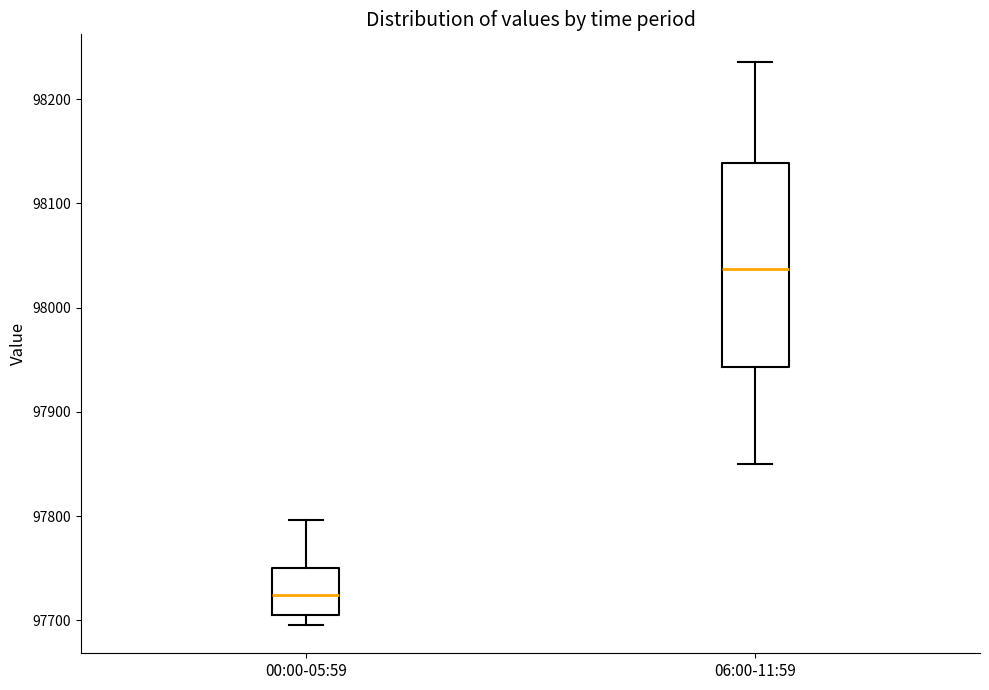

Comparing the boxes themselves (not the whiskers), which one is the tallest?

06:00-11:59